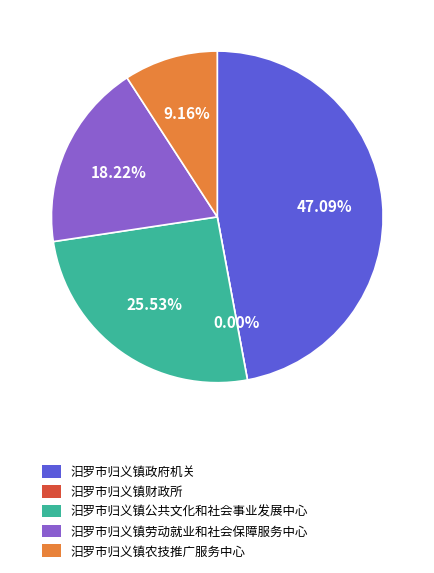

Rank the categories by value from highest to lowest.

汨罗市归义镇政府机关, 汨罗市归义镇公共文化和社会事业发展中心, 汨罗市归义镇劳动就业和社会保障服务中心, 汨罗市归义镇农技推广服务中心, 汨罗市归义镇财政所